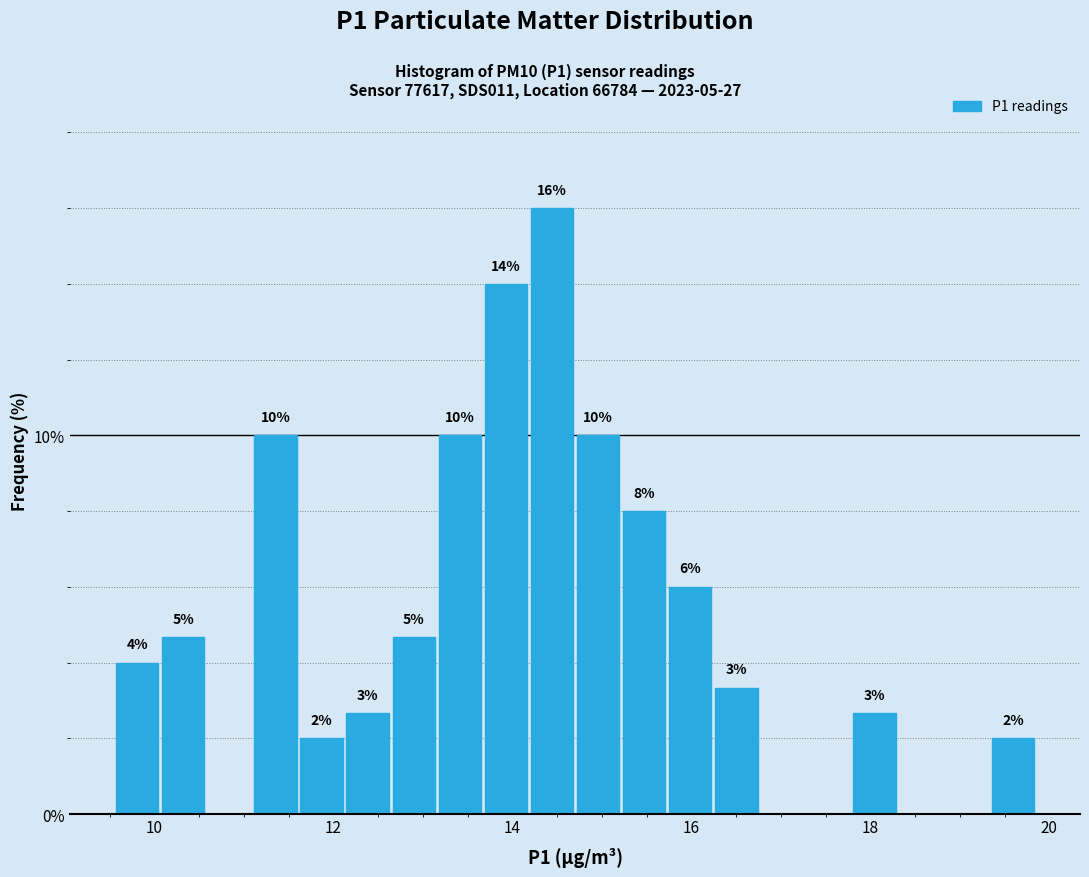

Around what value on the x-axis is the tallest bar? Give the approximate position of its centre, as read against the axis.

14.4